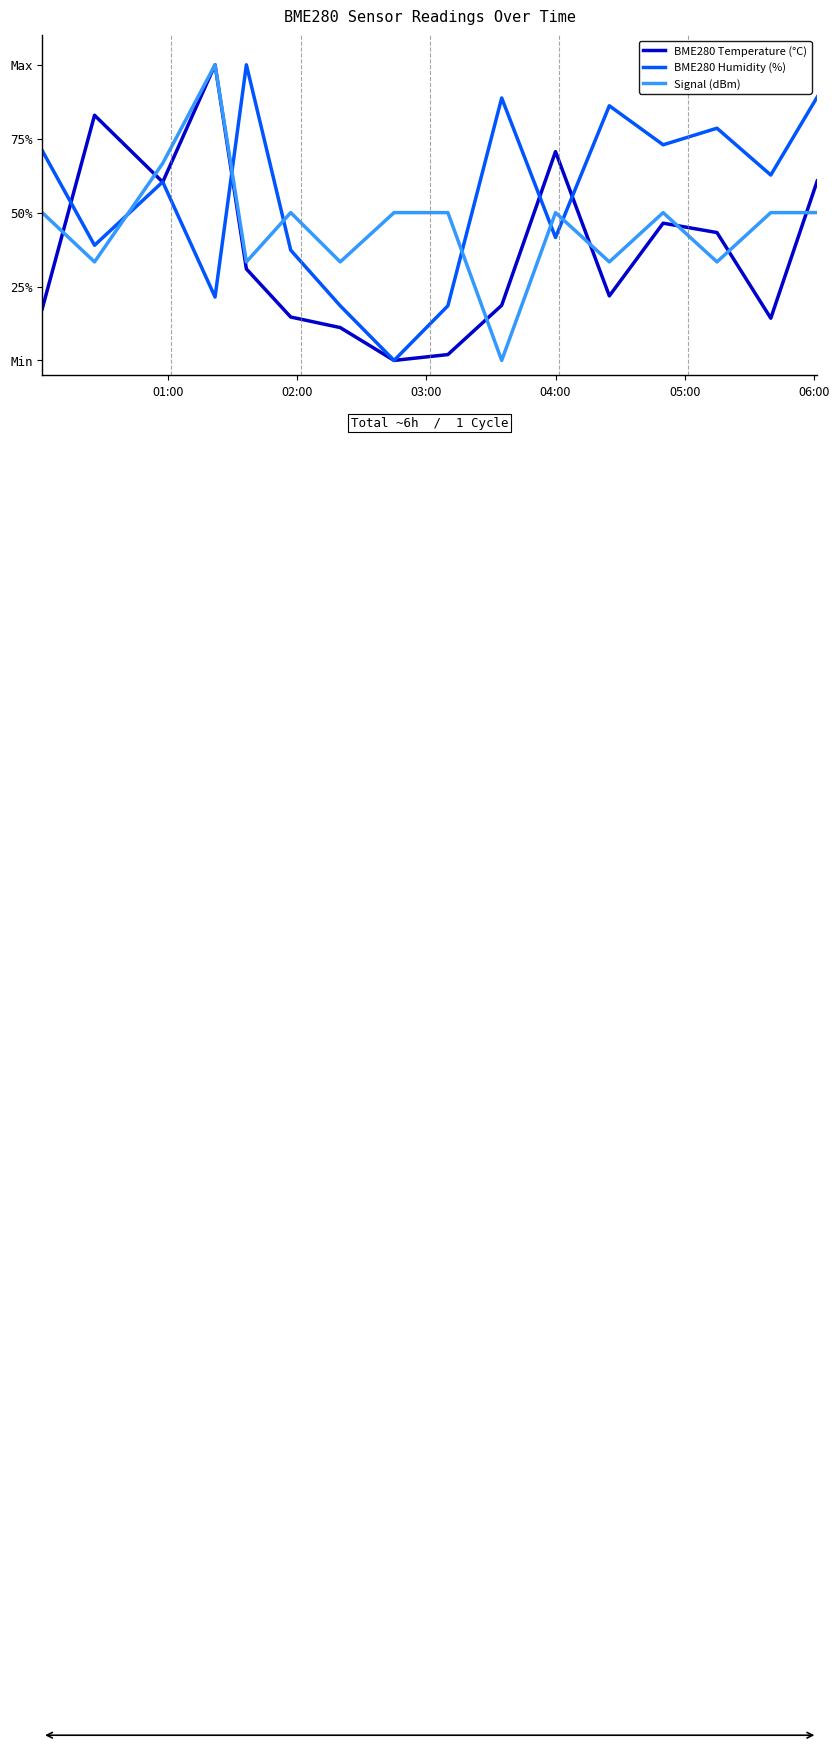

How many intersections are there between BME280 Temperature (°C) and BME280 Humidity (%)?

6